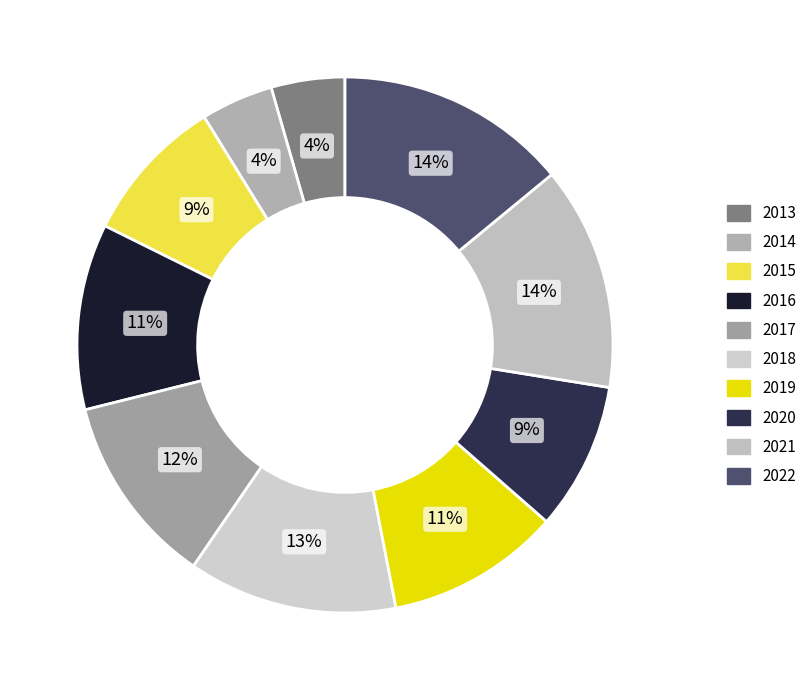

To the nearest percent, what portion does 2021 represent?

14%